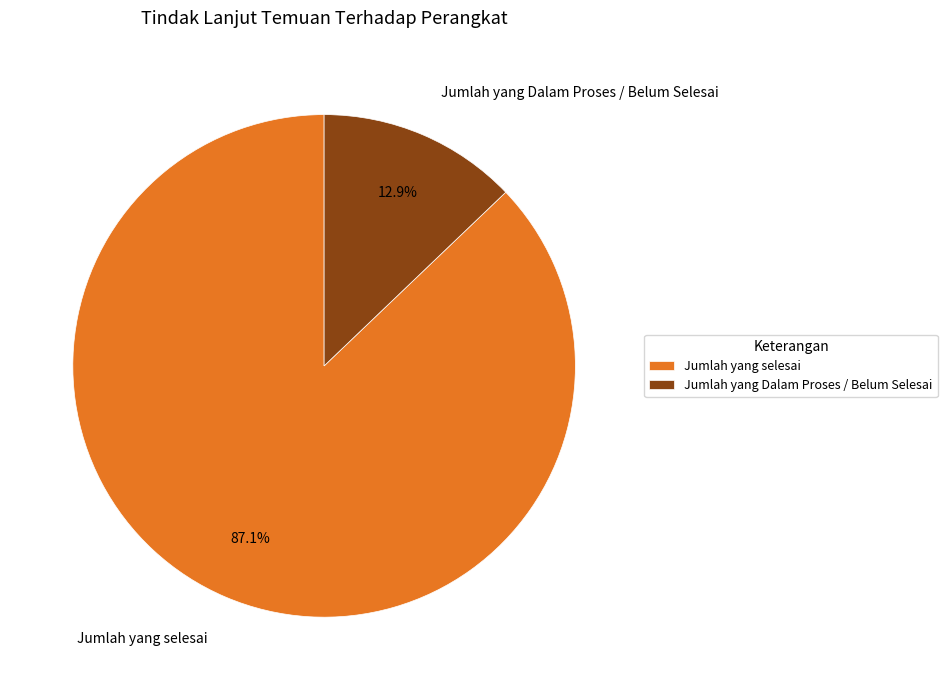

To the nearest percent, what is the average slice percentage?

50%